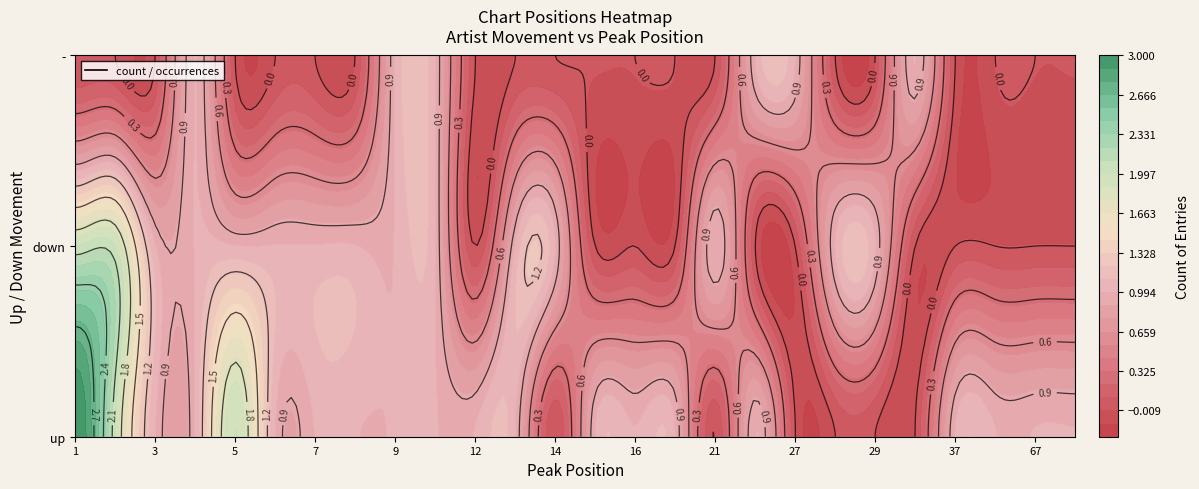

Reading right to left, transcribe all the data shown in this chart.

up: 80=1	67=1	54=1	37=1	22=1	17=1	16=1	15=1	13=1	12=1	10=1	9=1	8=1	7=1	6=1	5=2	4=1	3=1	2=2	1=3
down: 80=0	67=0	54=0	37=0	22=0	17=0	16=0	15=0	13=1	12=0	10=1	9=1	8=1	7=1	6=1	5=1	4=1	3=1	2=2	1=2
-: 80=0	67=0	54=0	37=0	22=1	17=0	16=0	15=0	13=0	12=0	10=1	9=1	8=0	7=0	6=0	5=0	4=1	3=0	2=0	1=0